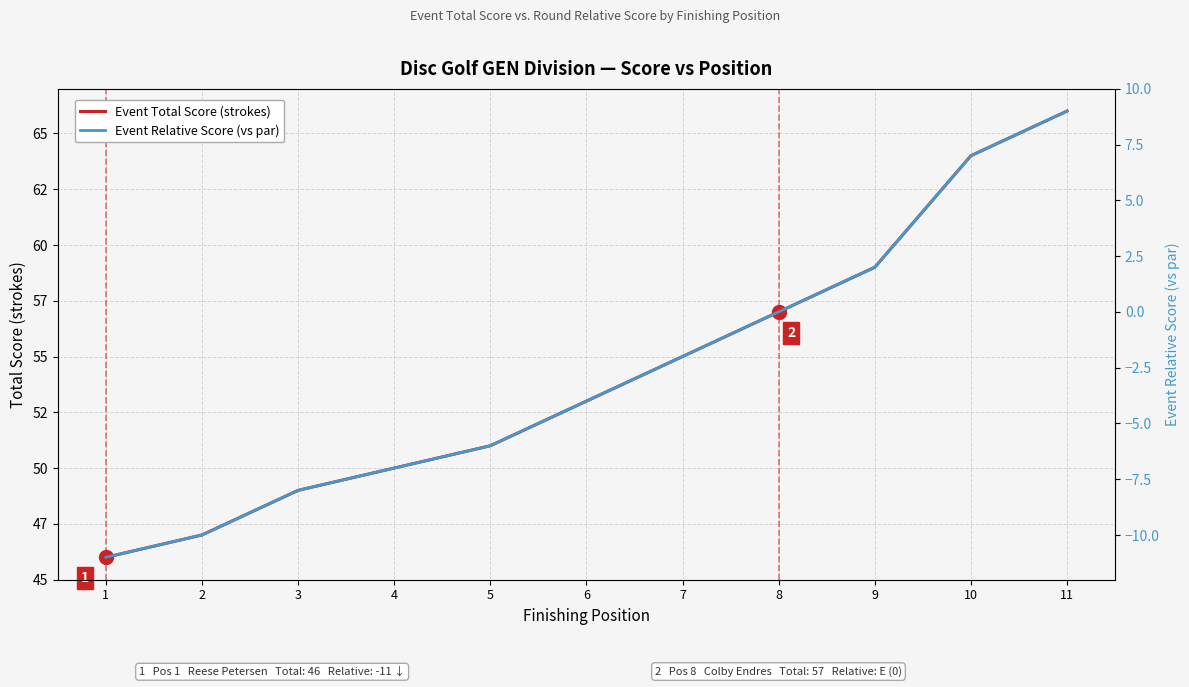

How many lines are shown in the chart?

2